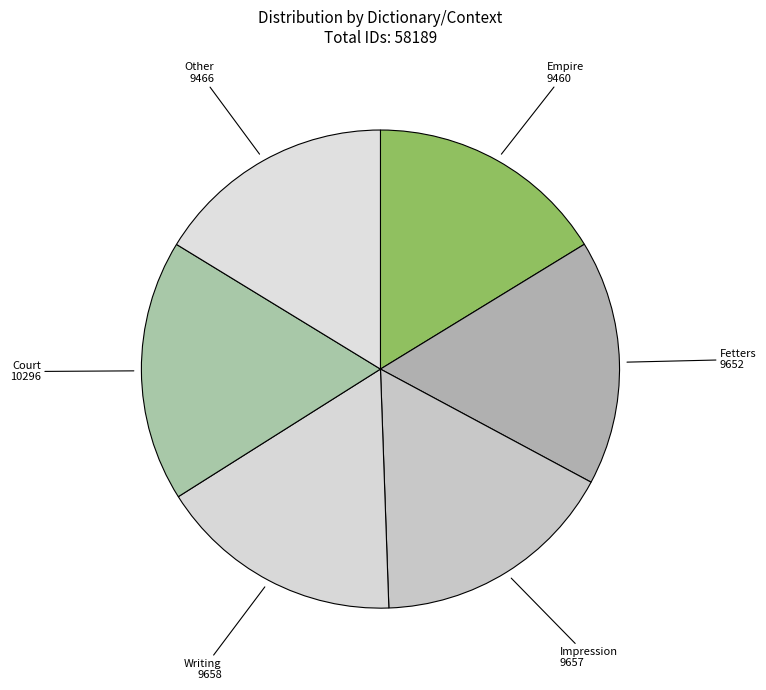

Combined, do Court and Writing account for over 50%?

No